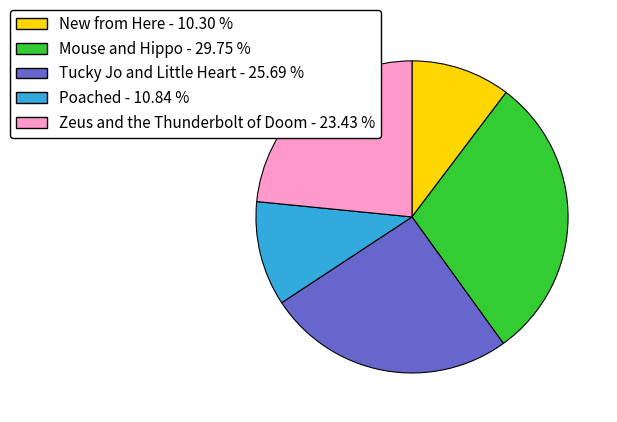

Combined, do Mouse and Hippo and New from Here account for over 50%?

No